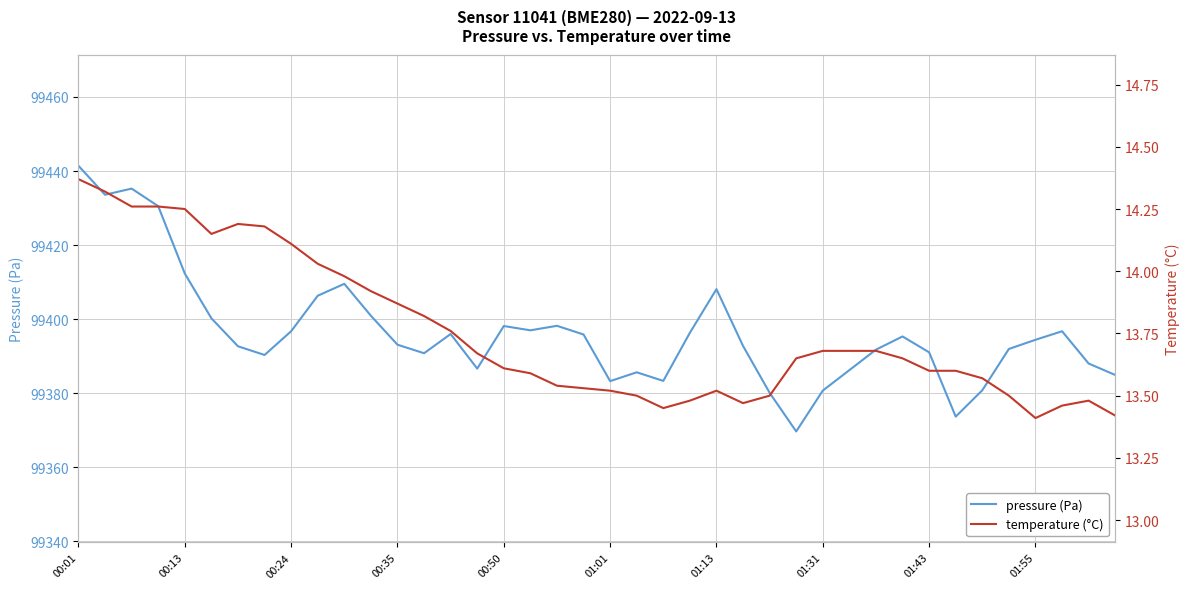

True or false: pressure (Pa) and temperature (°C) cross at least once.

False